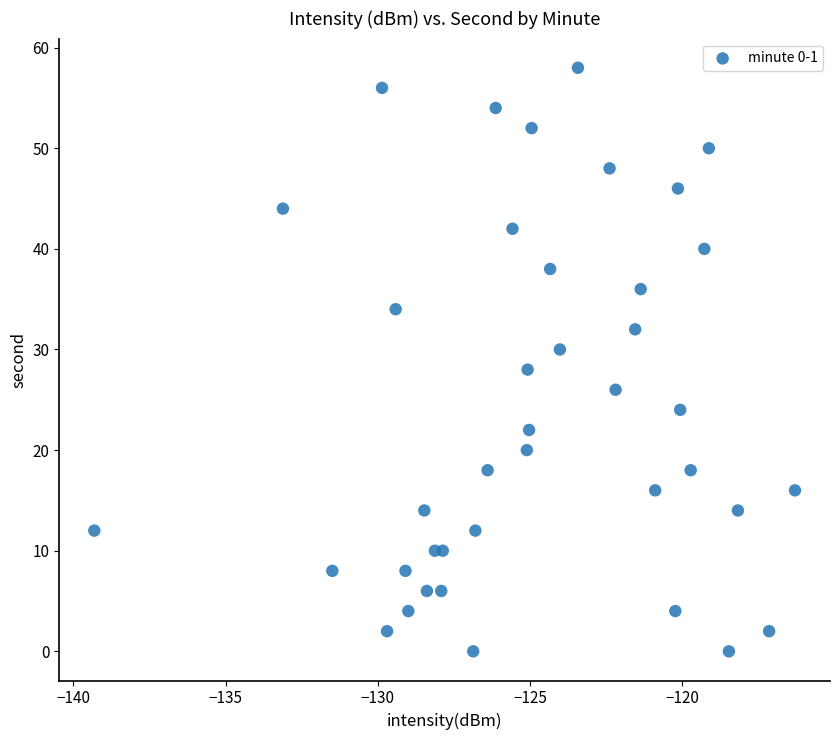

What is the range of Y values (max minus min)?

58